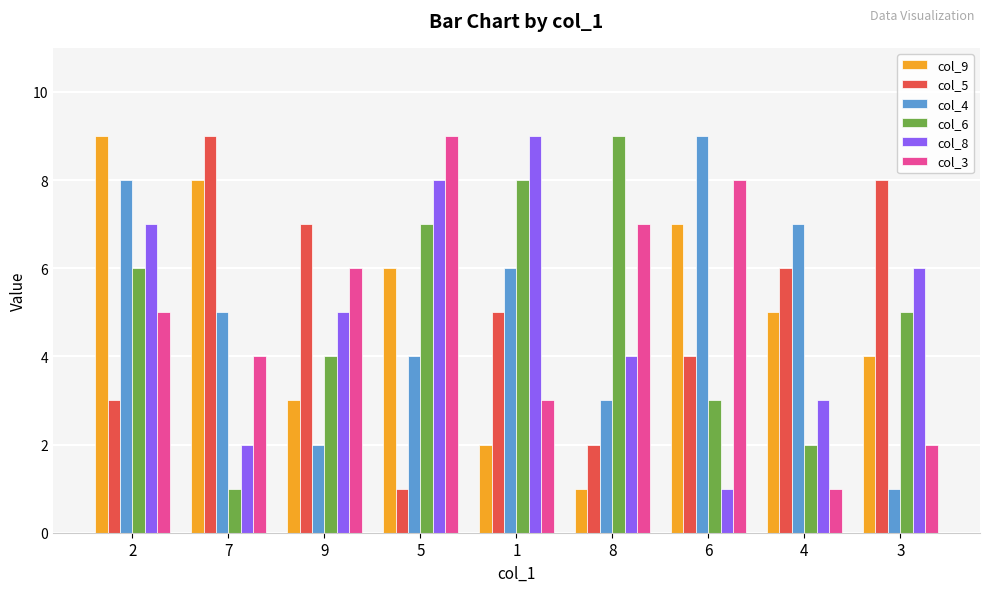

What is the difference between the maximum and second lowest values in the col_8 series?

7